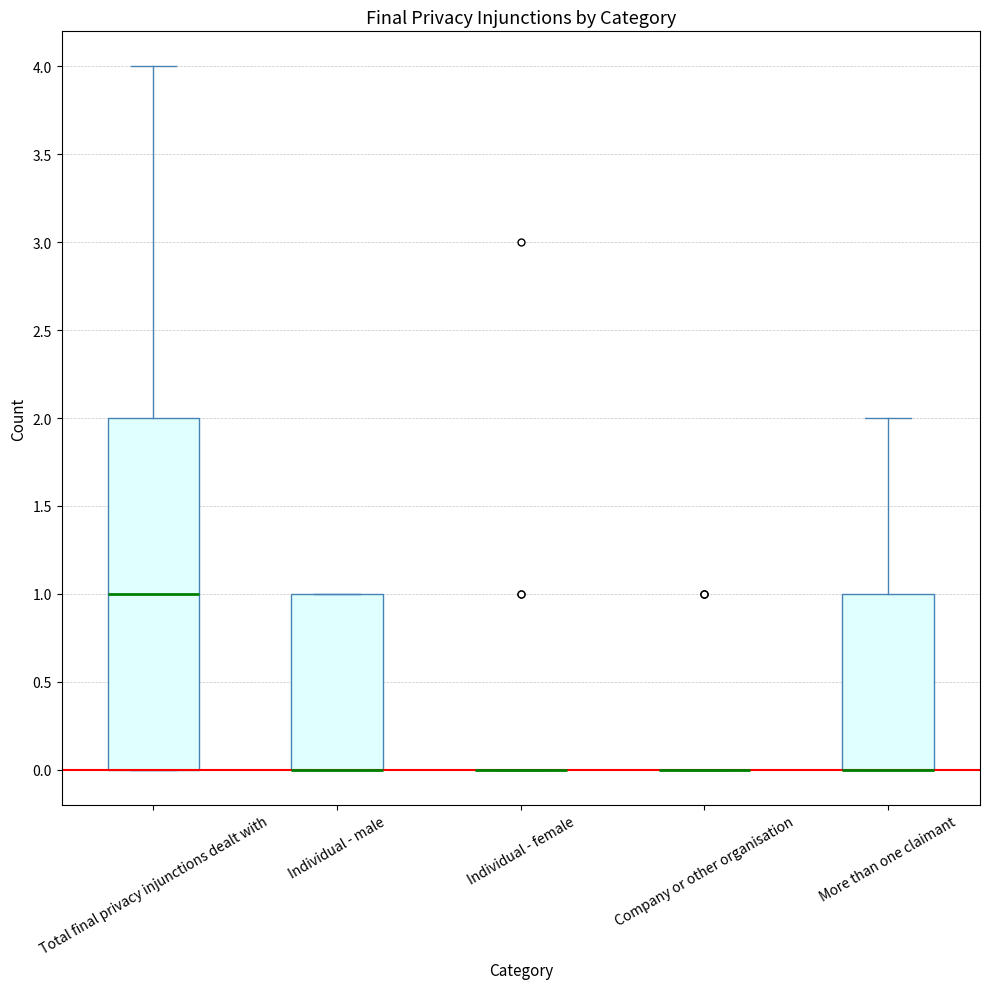

Where is the upper edge of the box for Total final privacy injunctions dealt with on the y-axis? The values are not printed on the chart, so give them approximately, as read against the axis.

2